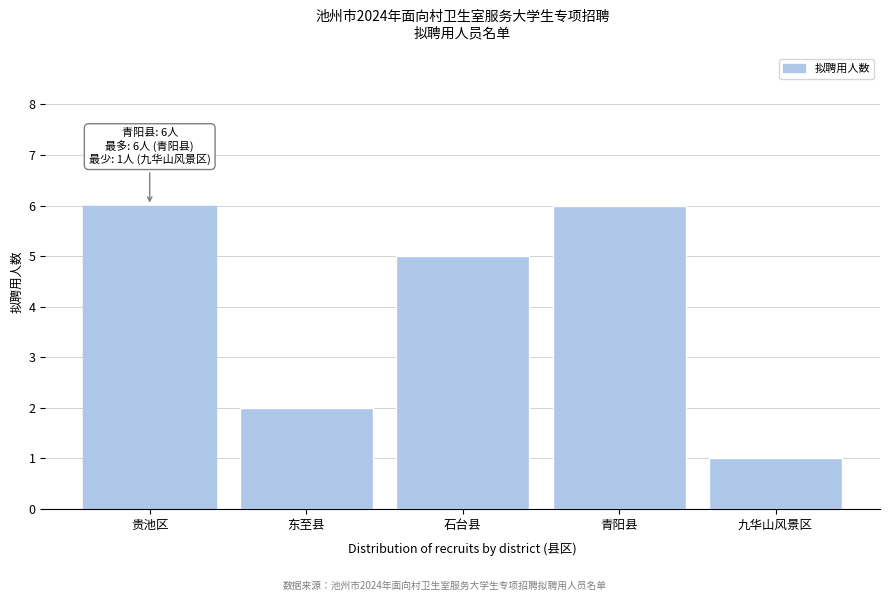

Reading left to right, extract all data points from this chart.

6	2	5	6	1